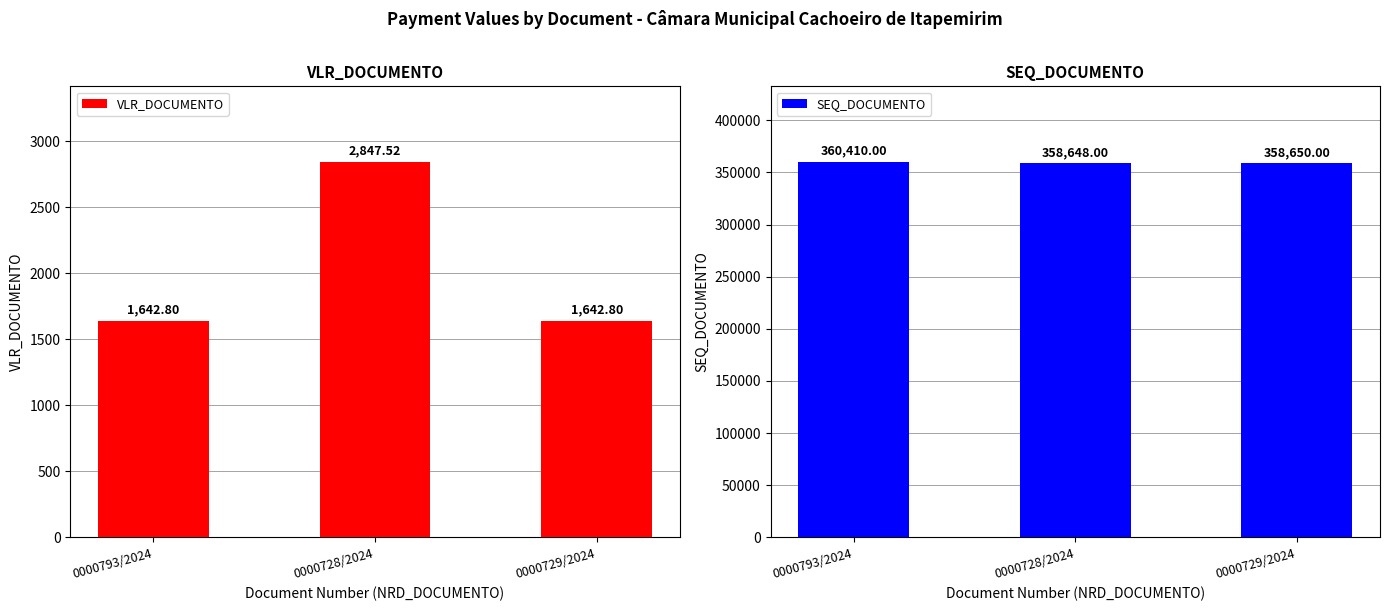

What is the spread (max minus min) of values at 0000793/2024?

358767.2